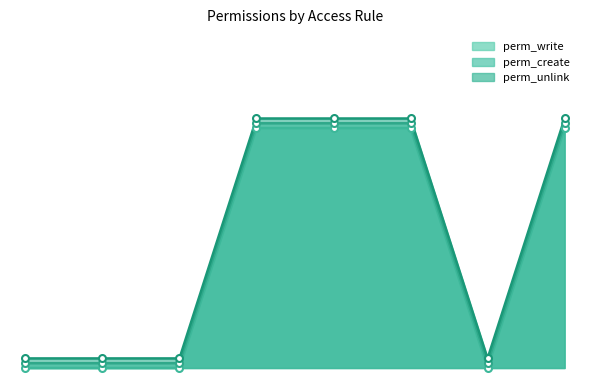

How many interior local valleys does the perm_unlink_line series have?

1